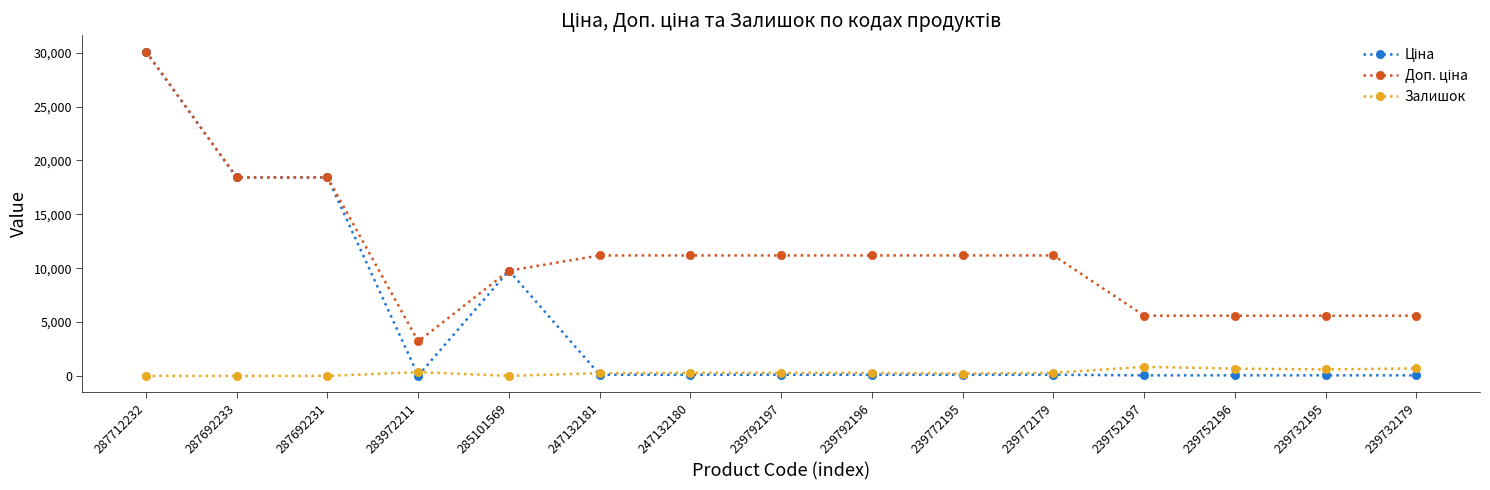

The Залишок series shows 606.0 at 239732195. True or false?

True